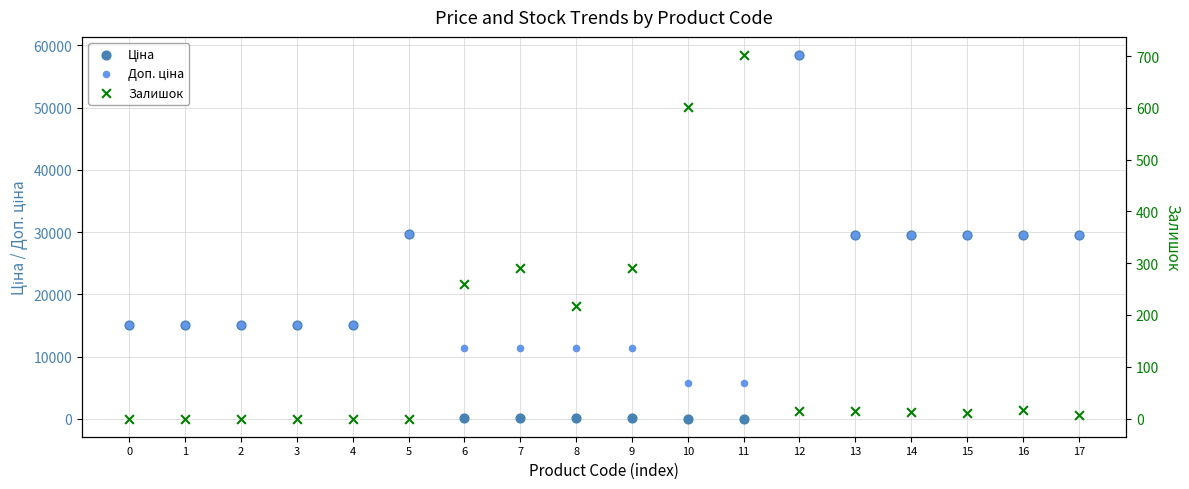

Which series has the largest Y range (max minus min)?

Ціна